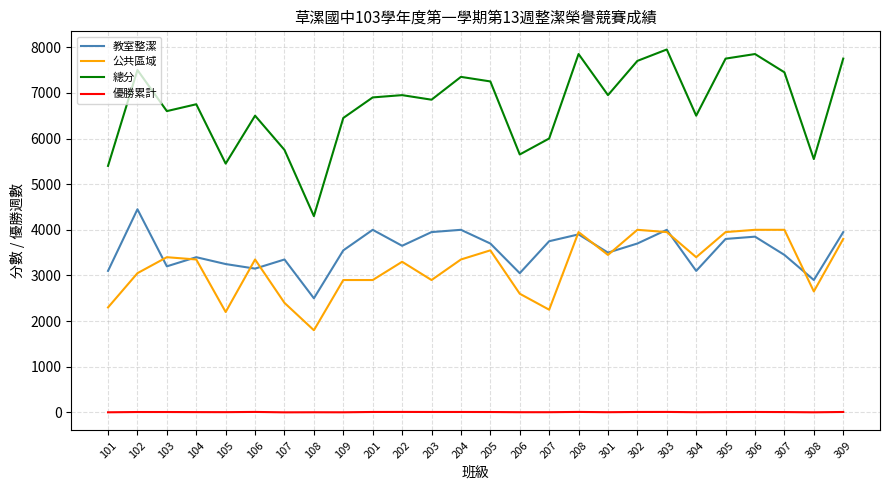

True or false: 總分 and 公共區域 cross at least once.

False